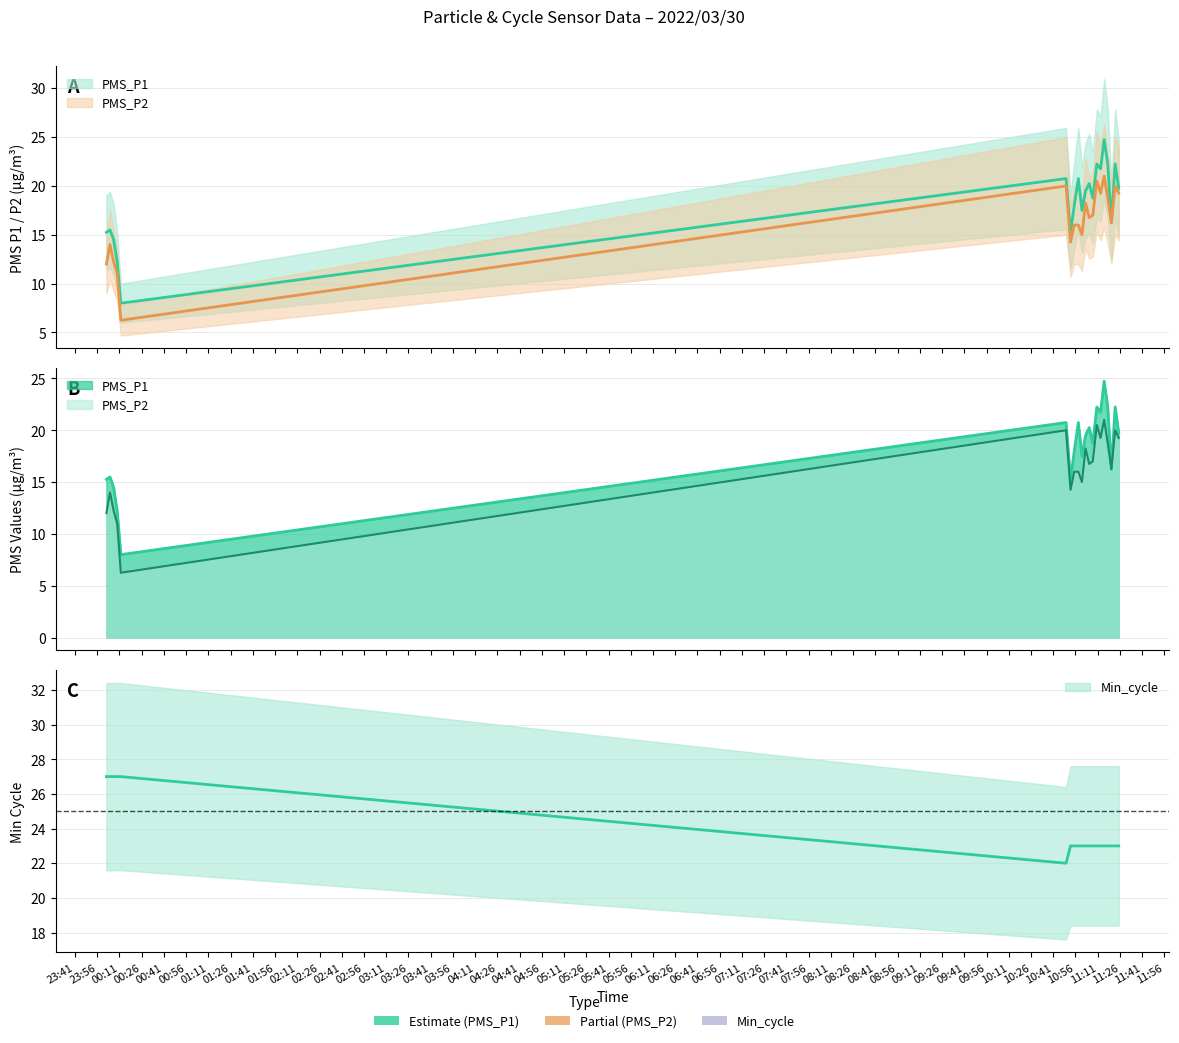

True or false: PMS_P1 and PMS_P2 intersect in this chart.

False